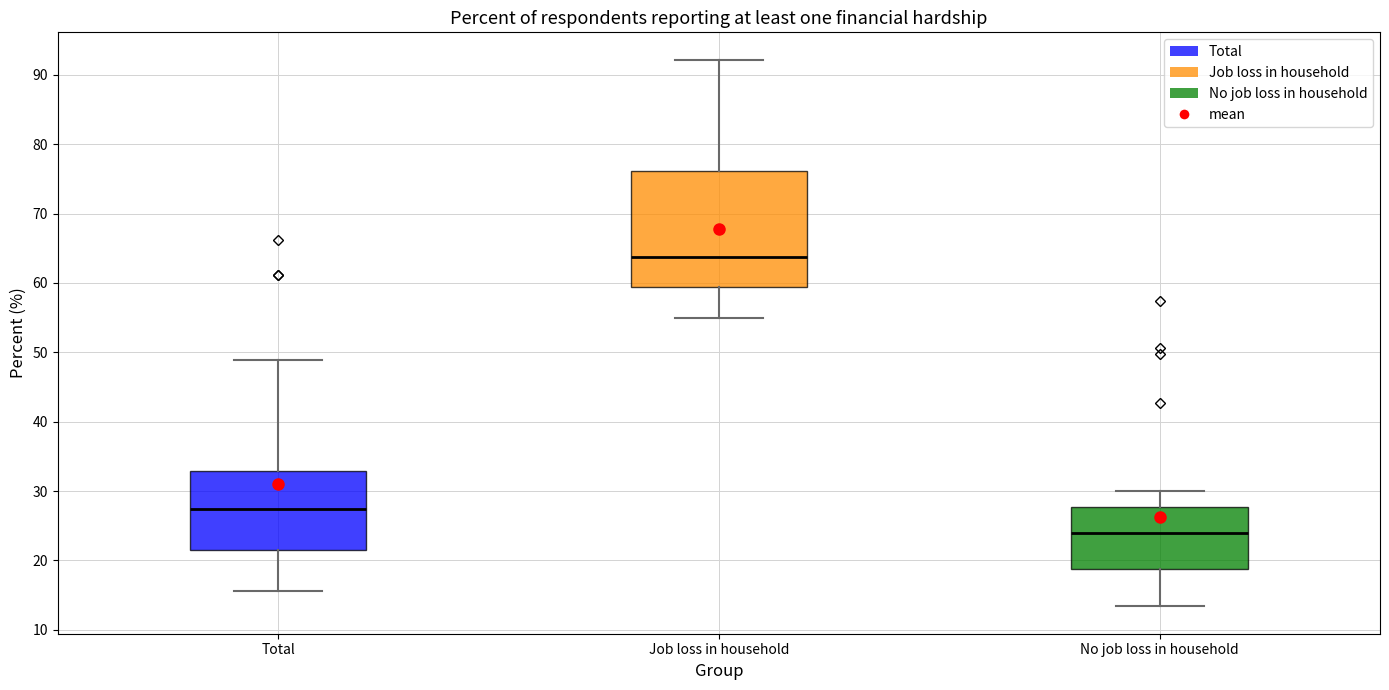

Reading left to right, read every box against the y-axis: the position of its median line, the range the box covers, and the ends of its whiskers. The values are not printed on the chart, so give them approximately, as read against the axis.

Total: median 27, box 22 to 33, whiskers 16 to 49
Job loss in household: median 64, box 59 to 76, whiskers 55 to 92
No job loss in household: median 24, box 19 to 28, whiskers 13 to 30